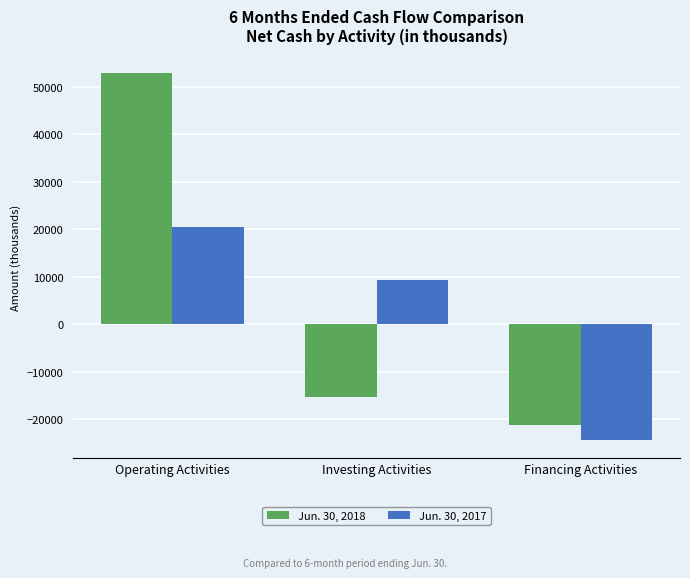

Where is Jun. 30, 2017 nearest to the value -1864?

Investing Activities